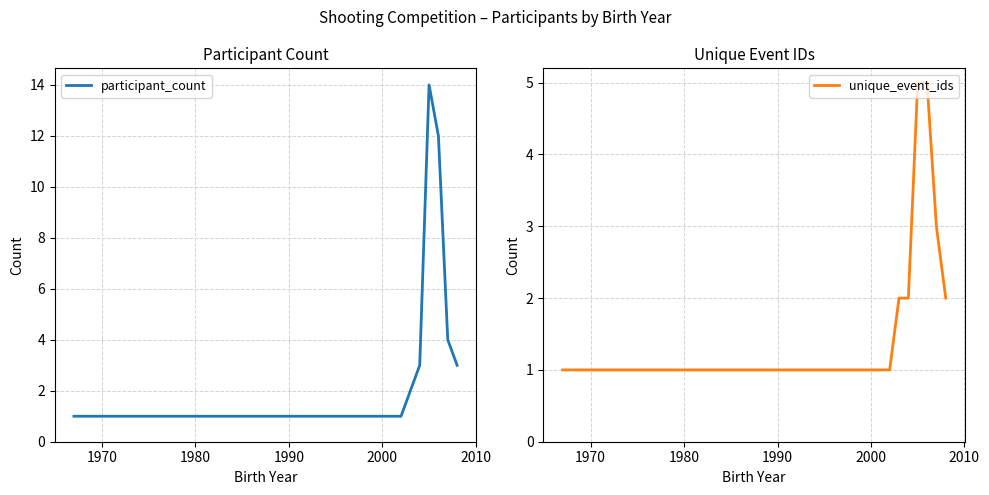

What is the highest value of the unique_event_ids series?

5